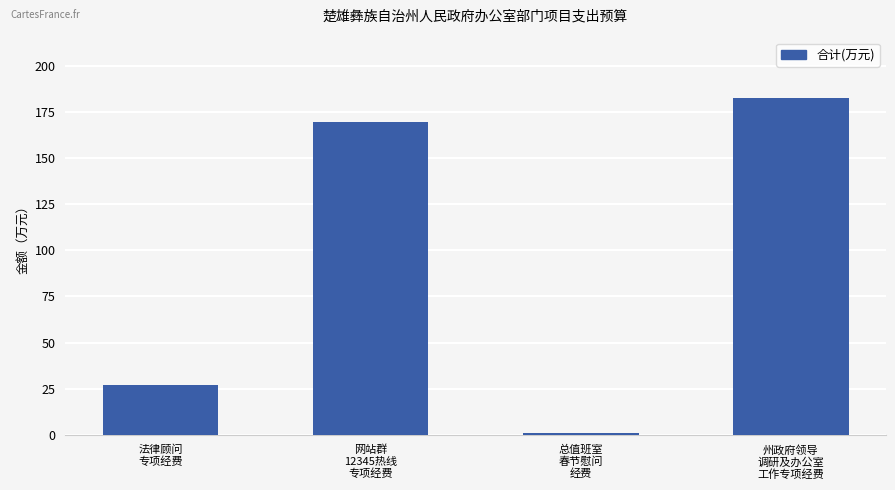

What is the sum of all values?

380.0